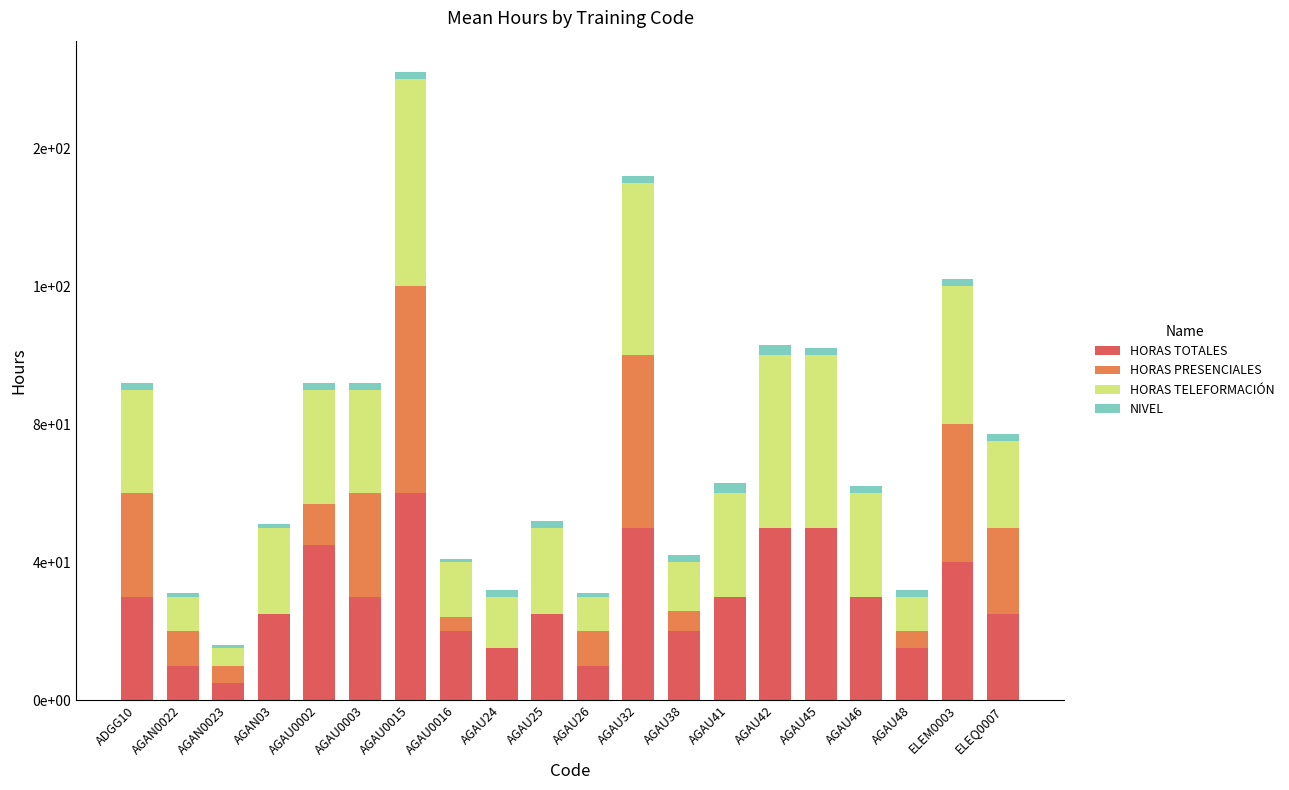

What is the average value of the HORAS TELEFORMACIÓN series?

28